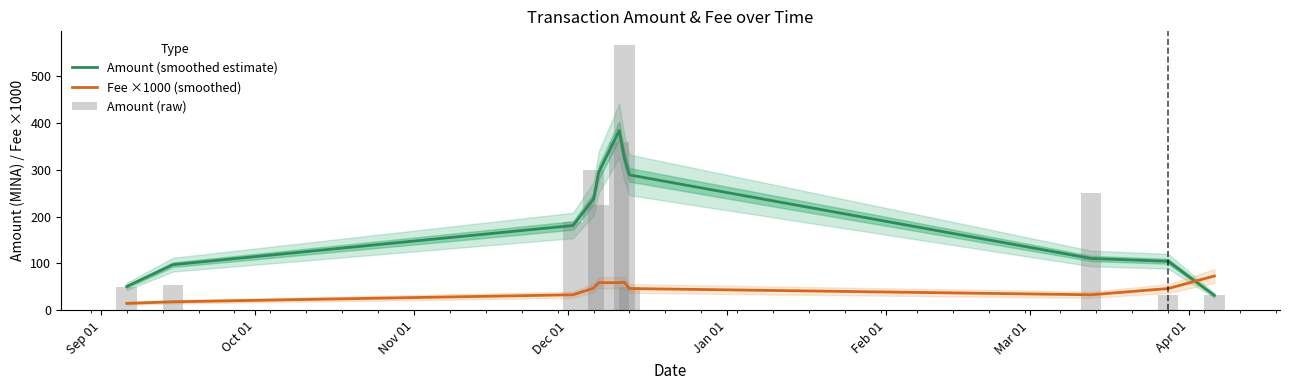

How many data points does each series have?

11